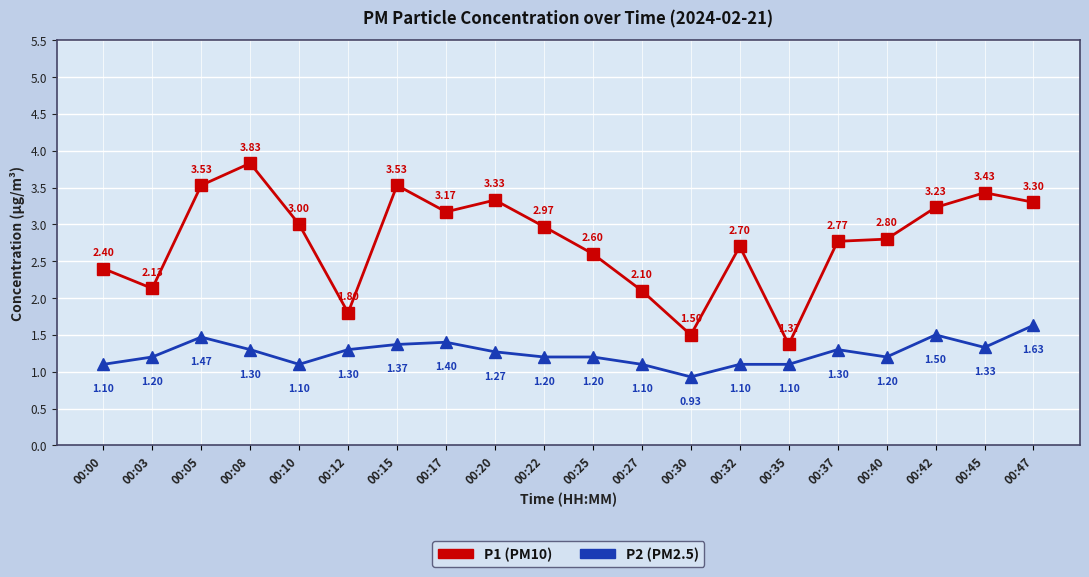

What is the total value across all series at 00:22?

4.2